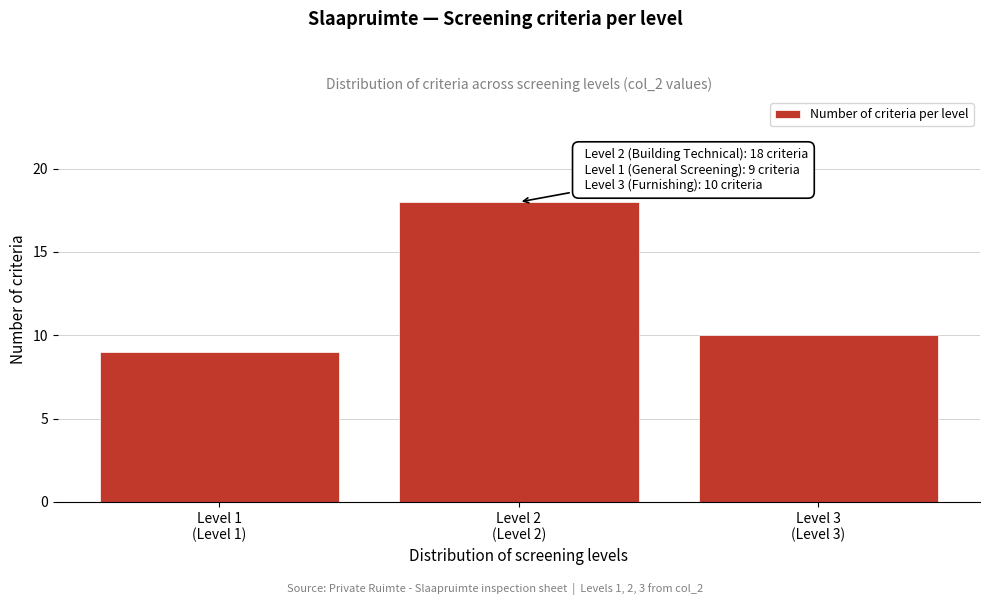

Reading left to right, list all the values displayed in this chart.

9	18	10